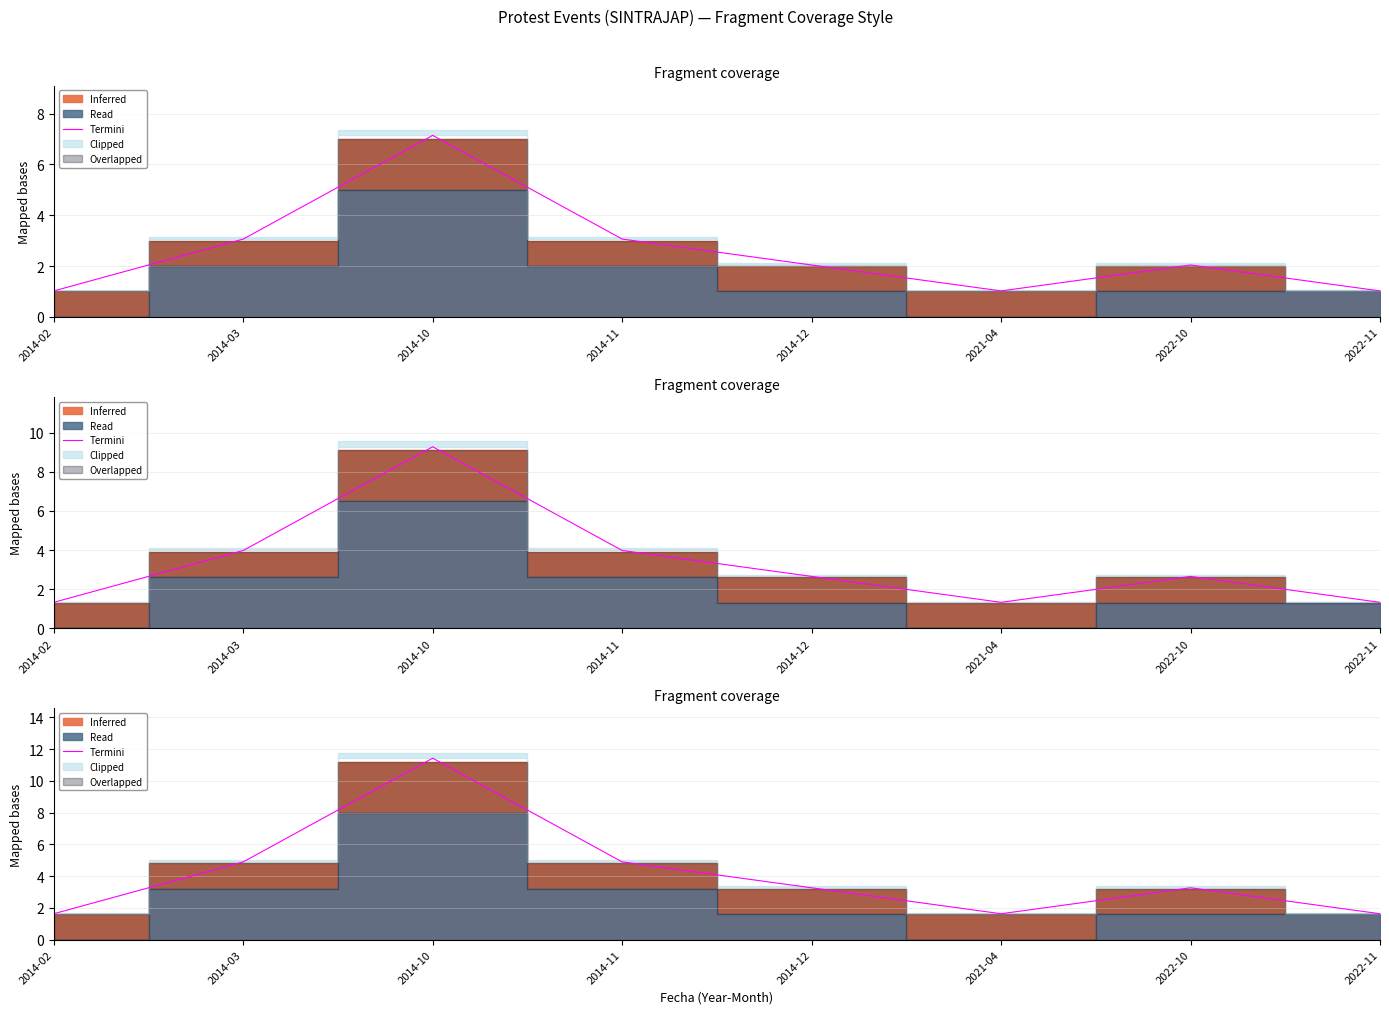

Reading right to left, what are all the values shown in this chart?

2022-11=1.6	2022-10=3.3	2021-04=1.6	2014-12=3.3	2014-11=4.9	2014-10=11.4	2014-03=4.9	2014-02=1.6